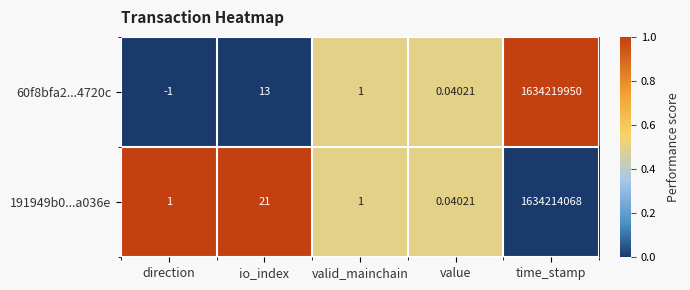

List the labels in order of 60f8bfa2...4720c value, smallest first.

direction, value, valid_mainchain, io_index, time_stamp